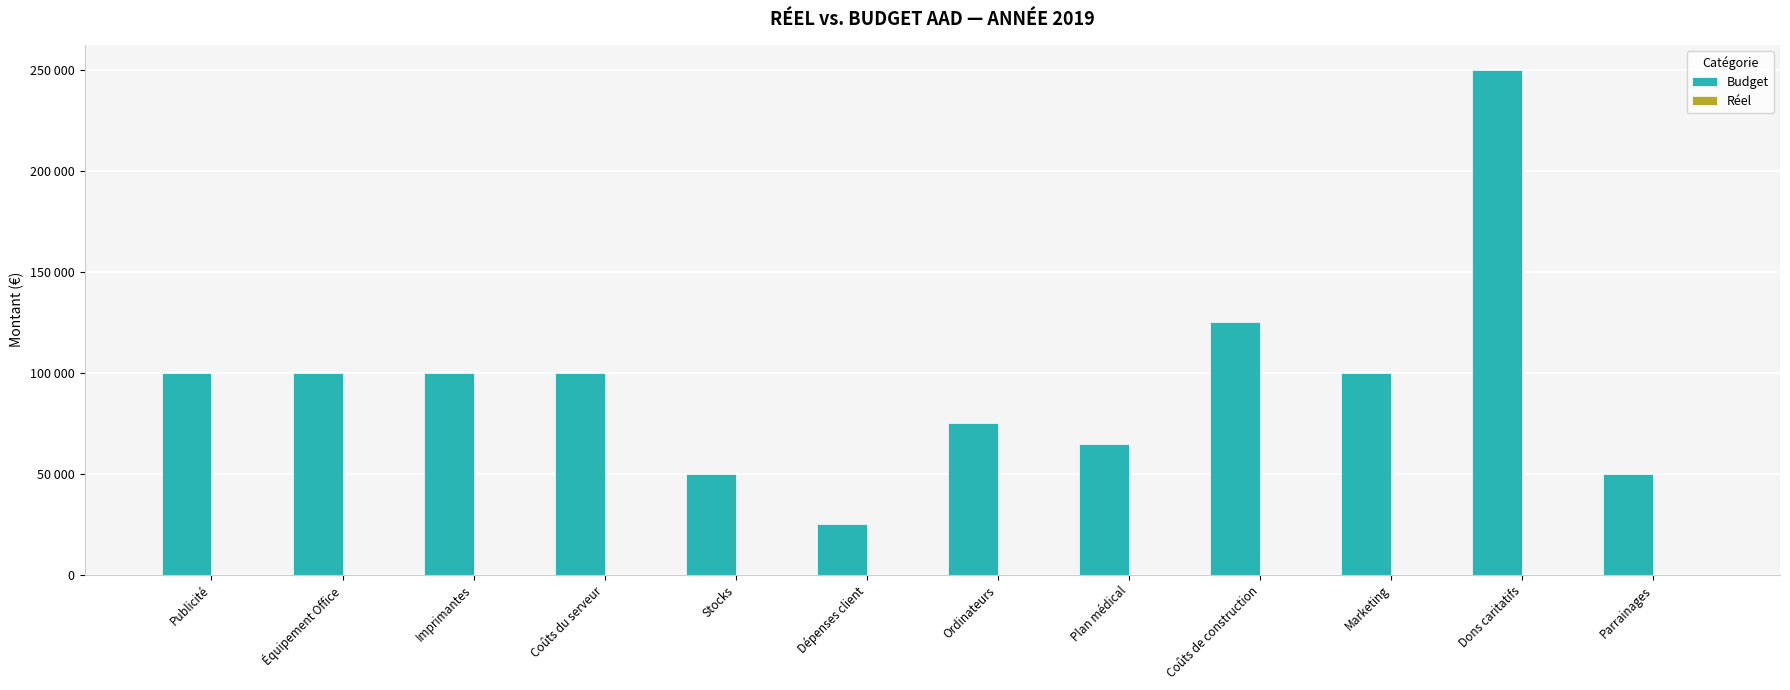

What is the label of the 11th bar from the left?

Dons caritatifs